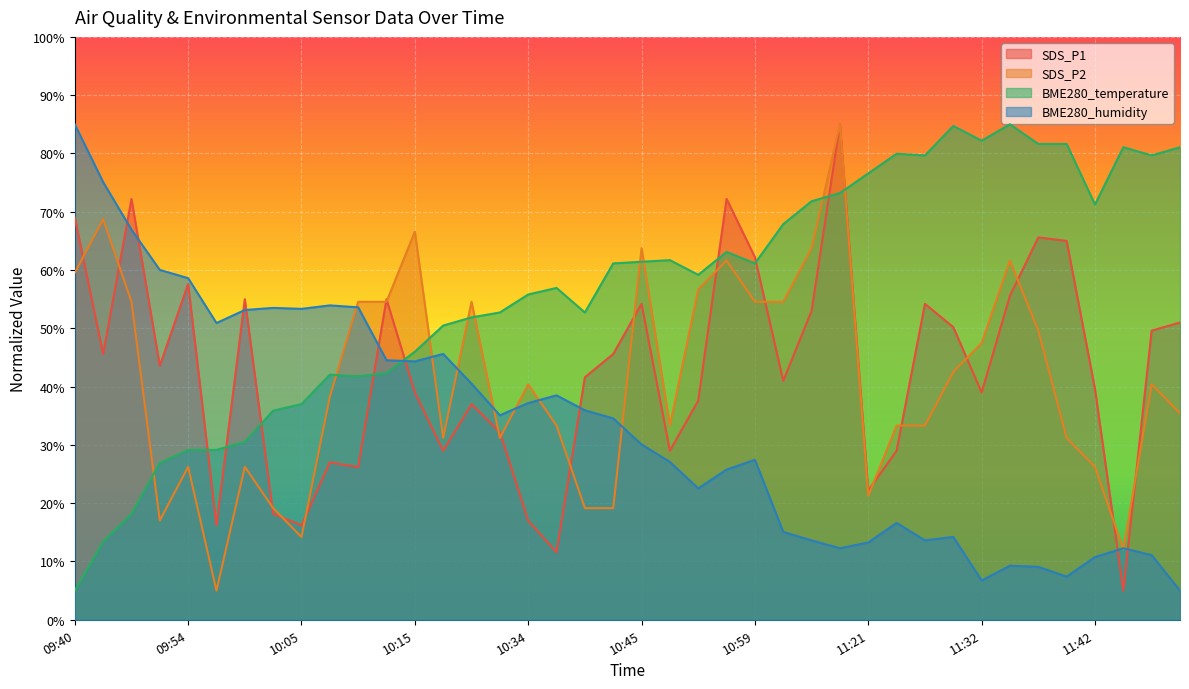

In BME280_temperature, how many points are lower than both neighbors (excluding endpoints)?

8